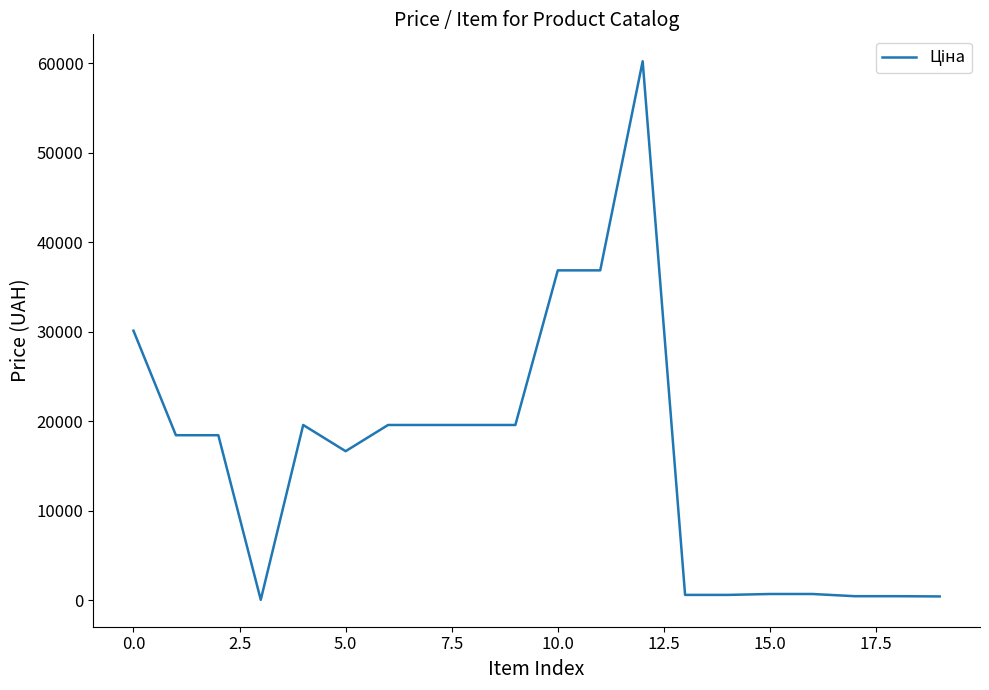

What is the difference between the maximum and minimum values?

60173.5